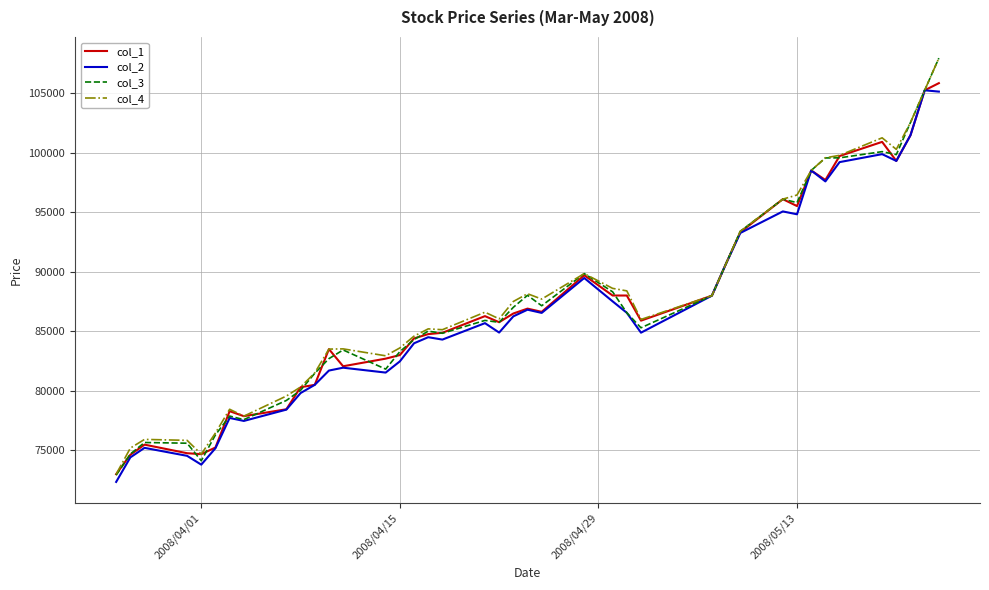

True or false: col_4 has more than 0 points higher than both neighbors.

True